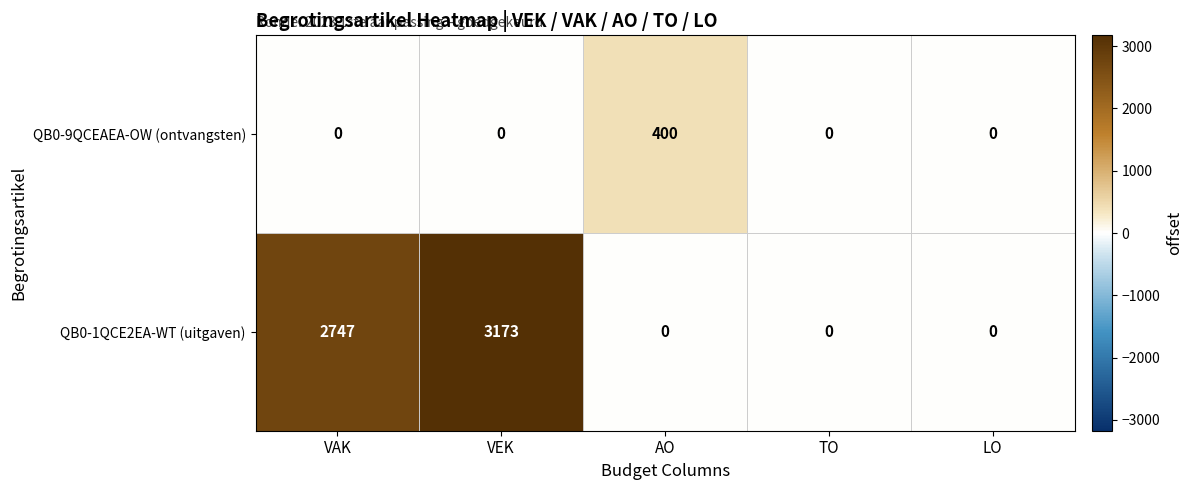

What is the total value across all series at AO?

400